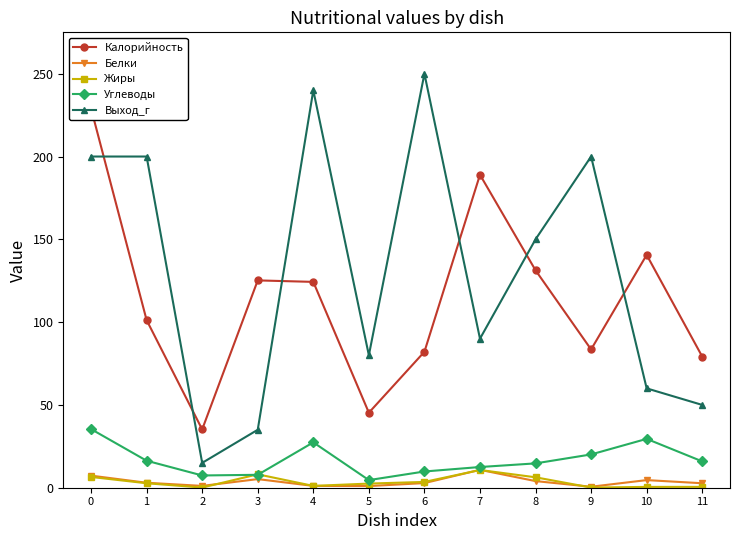

Does the chart display data point markers on the line(s)?

Yes